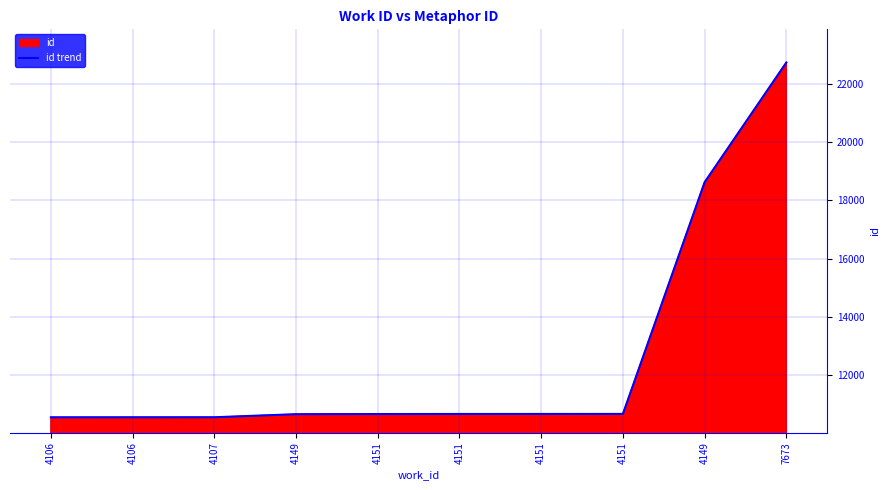

What is the approximate value at 4151, to the nearest 10?

10680